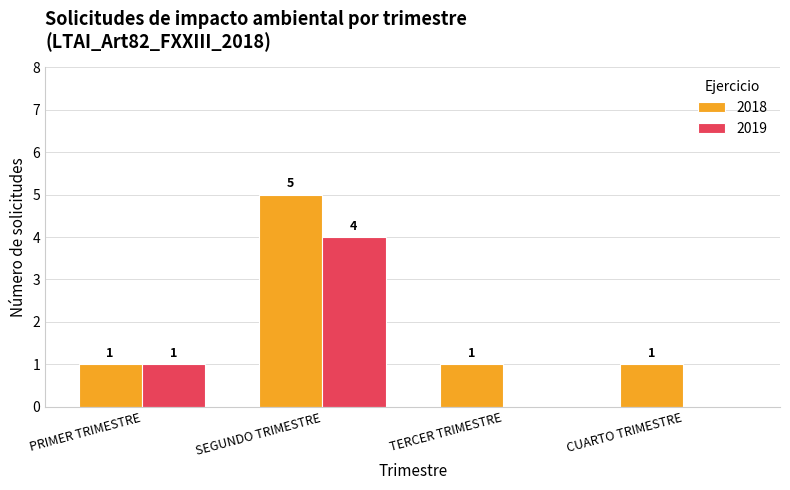

Which series changed the most between PRIMER TRIMESTRE and SEGUNDO TRIMESTRE?

2018